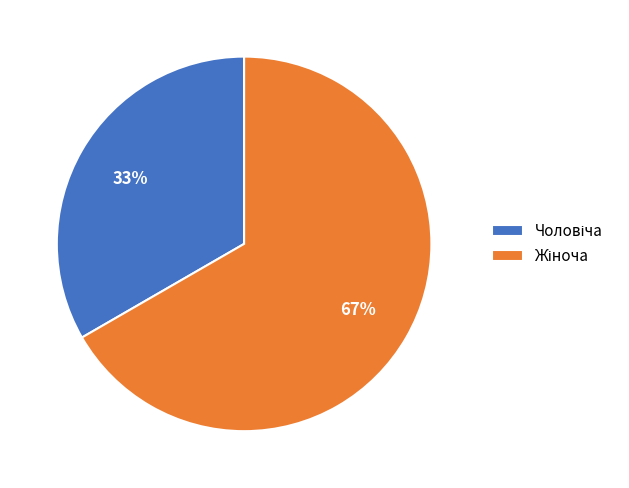

To the nearest percent, what is the average slice percentage?

50%